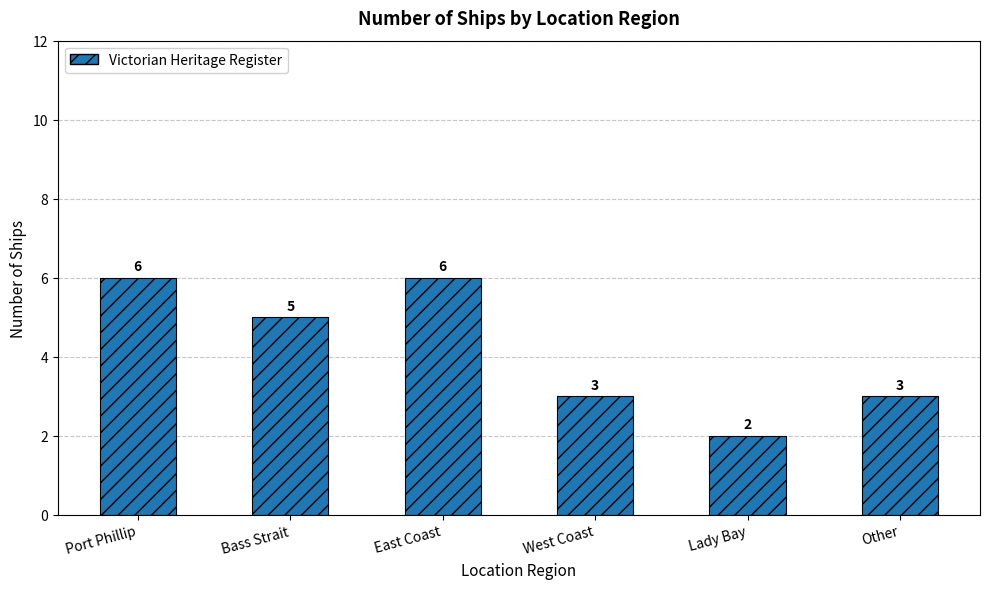

Reading left to right, what are all the values shown in this chart?

Port Phillip=6	Bass Strait=5	East Coast=6	West Coast=3	Lady Bay=2	Other=3